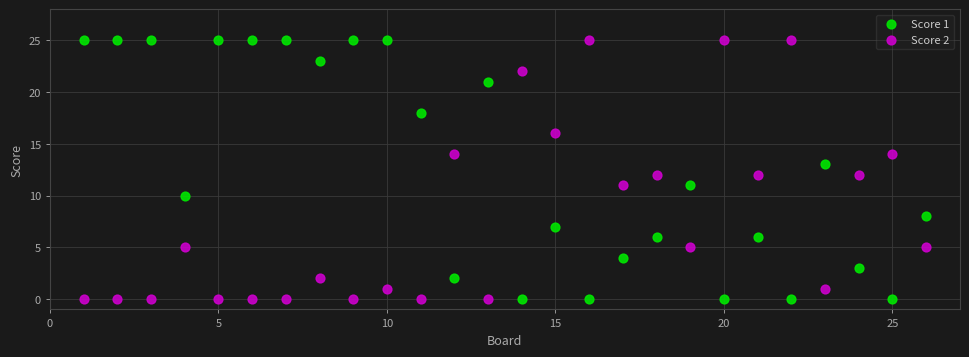

Across all data points, what is the range of X values (max minus min)?

25